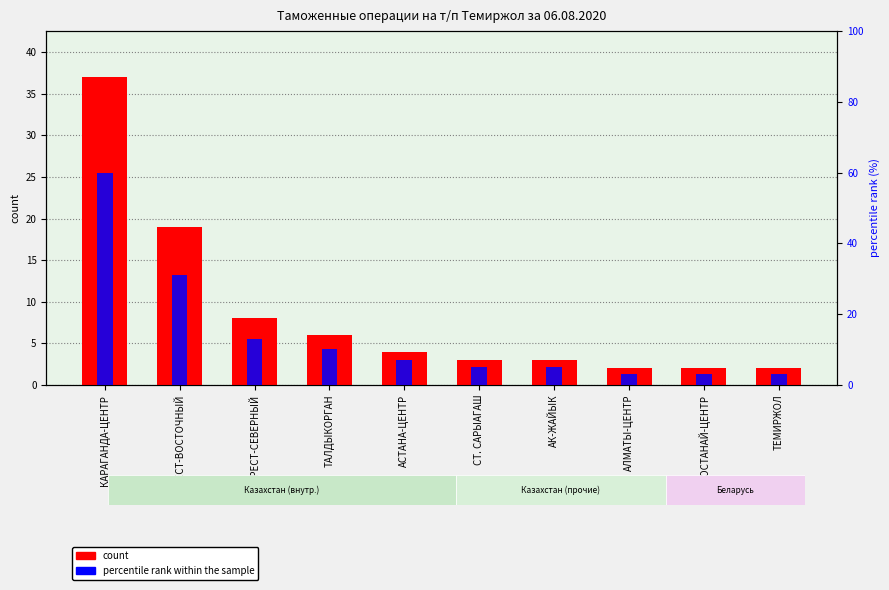

What are all the series names shown in the legend?

count, percentile rank within the sample